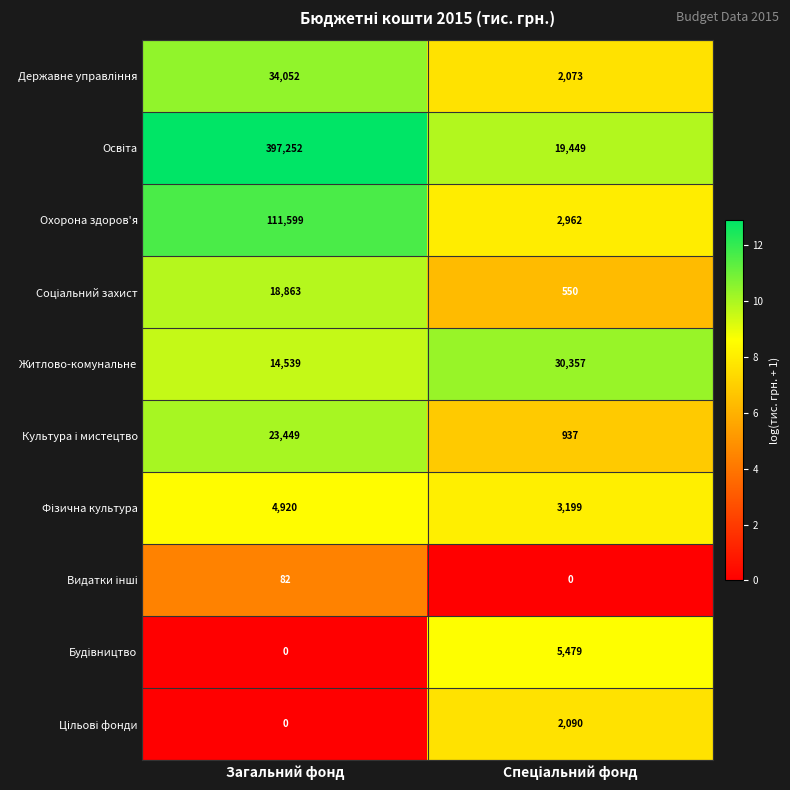

What is the total value across all series at Загальний фонд?

604756